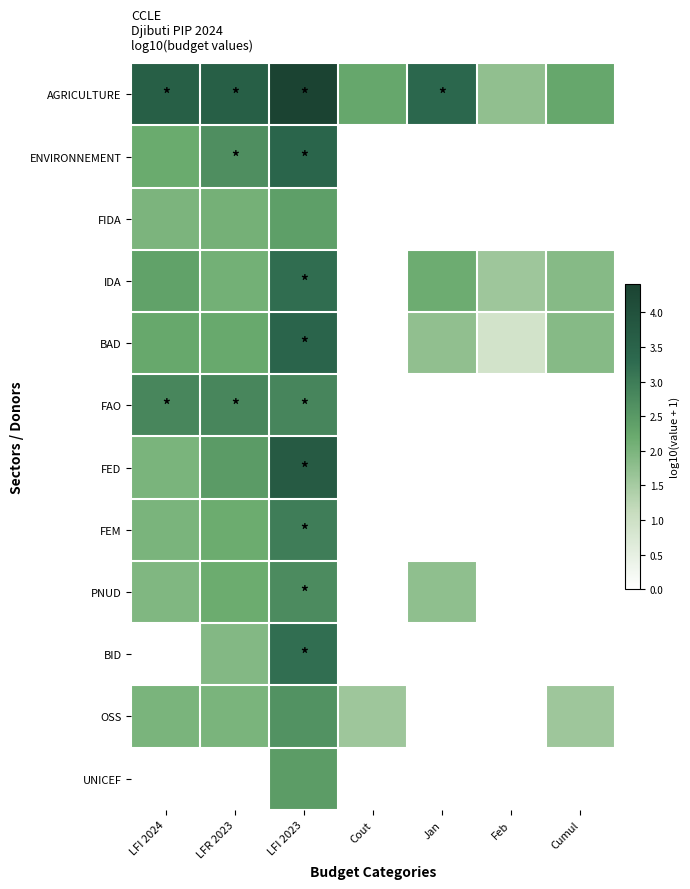

At which category does the chart reach its minimum across all series?

Cout